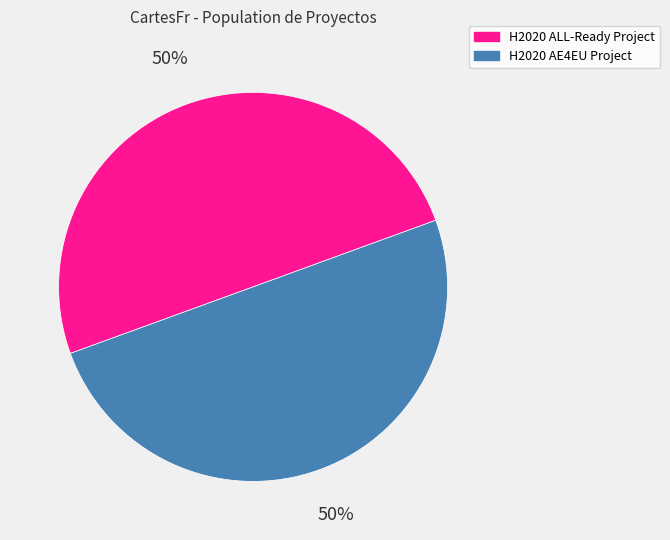

To the nearest percent, what is the combined percentage of H2020 AE4EU Project and H2020 ALL-Ready Project?

100%